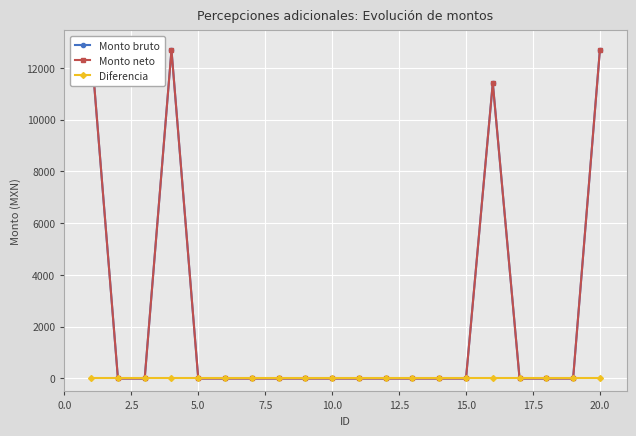

The value of Monto bruto at 7.5 is 12697.0. True or false?

True